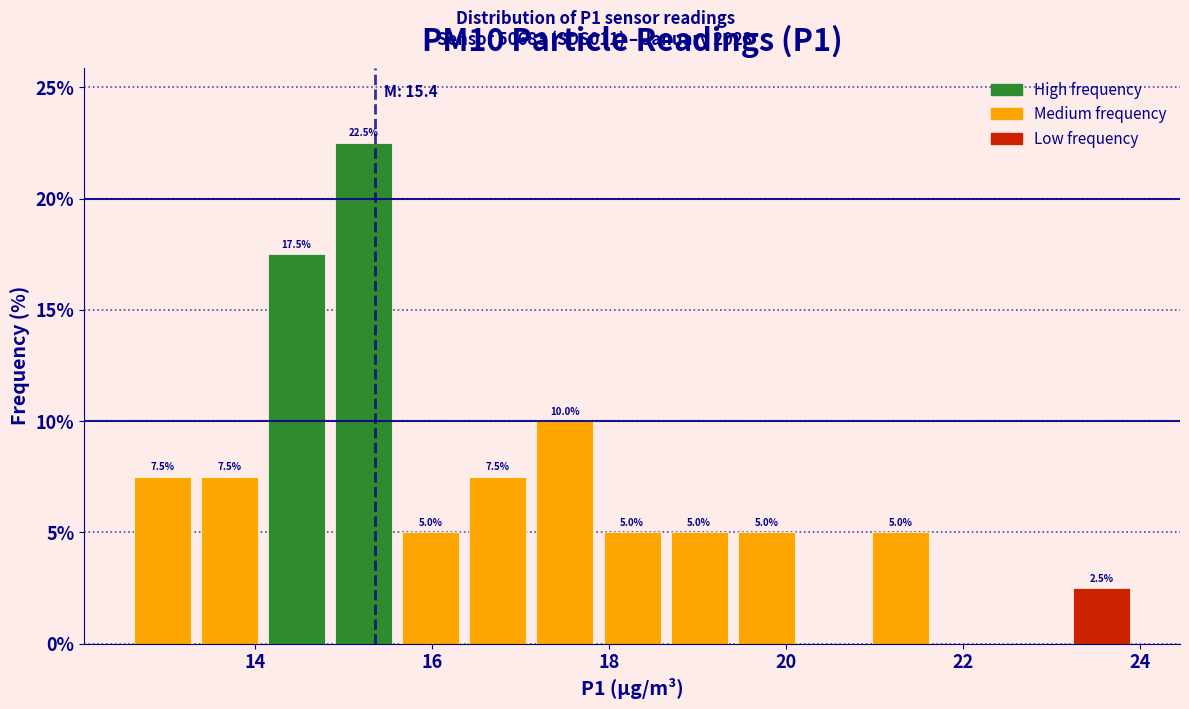

Read against the x-axis, roughly where is the centre of the tallest bar?

15.2